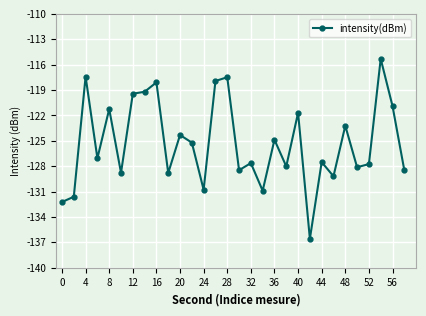

True or false: the data has more than 1 interior local peaks.

True